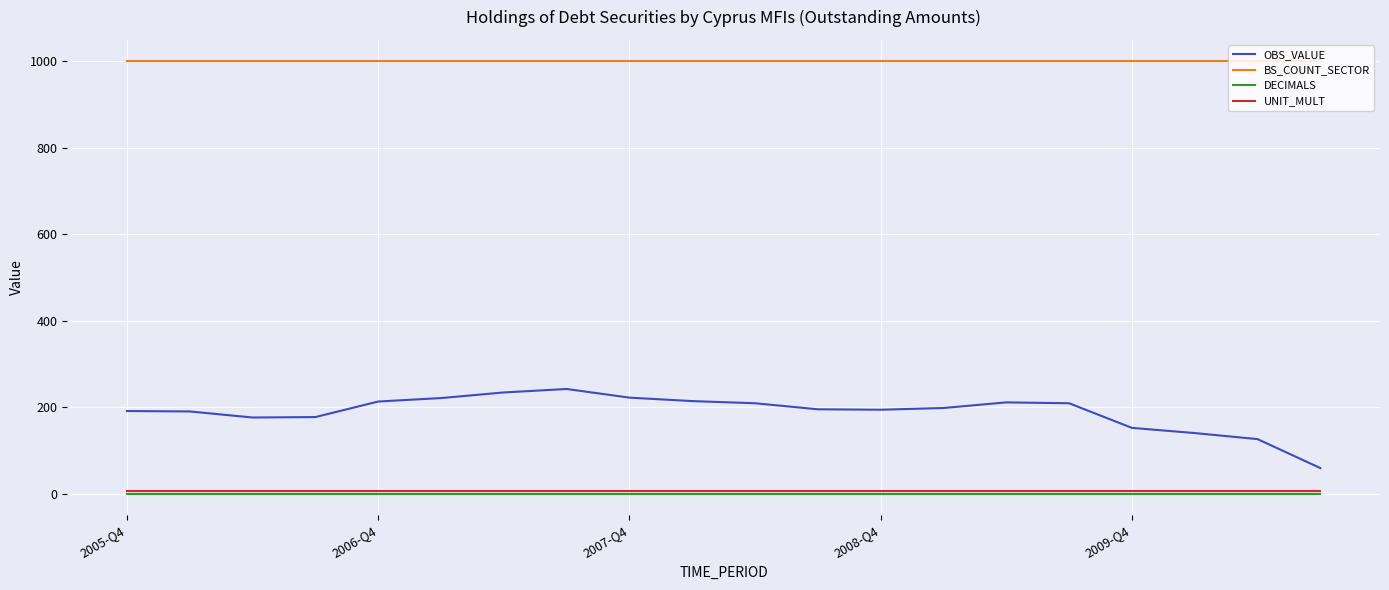

True or false: DECIMALS and BS_COUNT_SECTOR cross at least once.

False